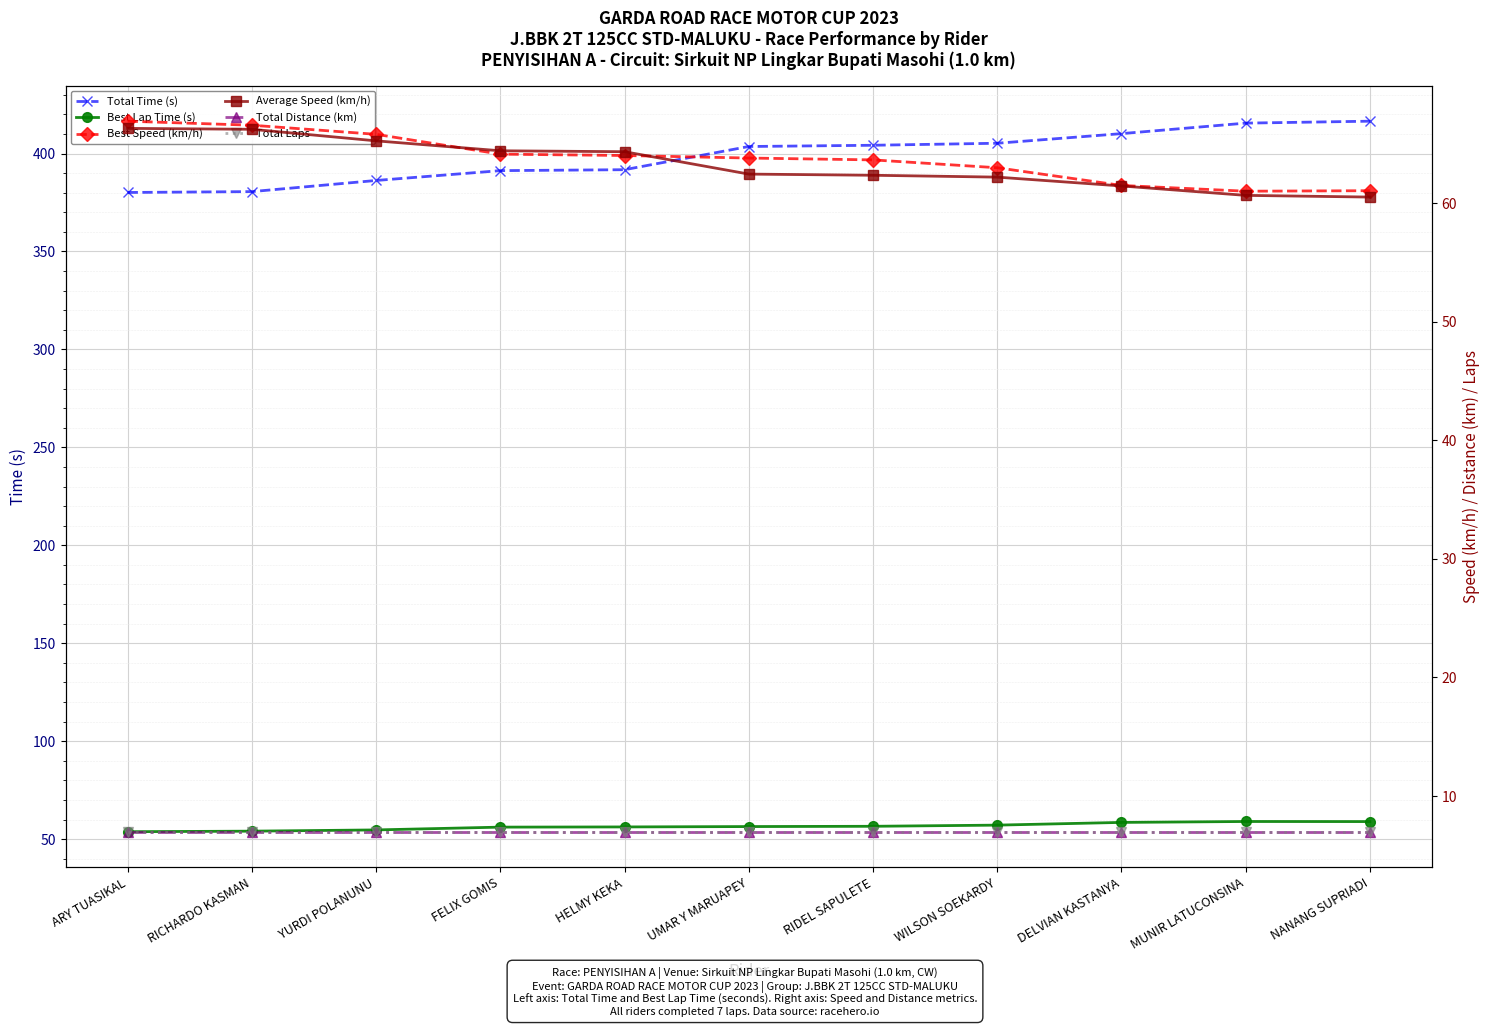

Reading left to right, list all the values displayed in this chart.

Total Time (s): ARY TUASIKAL=380.1	RICHARDO KASMAN=380.6	YURDI POLANUNU=386.2	FELIX GOMIS=391.3	HELMY KEKA=391.7	UMAR Y MARUAPEY=403.6	RIDEL SAPULETE=404.2	WILSON SOEKARDY=405.2	DELVIAN KASTANYA=410.2	MUNIR LATUCONSINA=415.5	NANANG SUPRIADI=416.5
Best Lap Time (s): ARY TUASIKAL=53.8	RICHARDO KASMAN=54.1	YURDI POLANUNU=54.7	FELIX GOMIS=56.1	HELMY KEKA=56.2	UMAR Y MARUAPEY=56.4	RIDEL SAPULETE=56.6	WILSON SOEKARDY=57.2	DELVIAN KASTANYA=58.6	MUNIR LATUCONSINA=59.0	NANANG SUPRIADI=59.0
Best Speed (km/h): ARY TUASIKAL=66.9	RICHARDO KASMAN=66.6	YURDI POLANUNU=65.8	FELIX GOMIS=64.1	HELMY KEKA=64.0	UMAR Y MARUAPEY=63.8	RIDEL SAPULETE=63.6	WILSON SOEKARDY=63.0	DELVIAN KASTANYA=61.5	MUNIR LATUCONSINA=61.0	NANANG SUPRIADI=61.0
Average Speed (km/h): ARY TUASIKAL=66.3	RICHARDO KASMAN=66.2	YURDI POLANUNU=65.2	FELIX GOMIS=64.4	HELMY KEKA=64.3	UMAR Y MARUAPEY=62.4	RIDEL SAPULETE=62.3	WILSON SOEKARDY=62.2	DELVIAN KASTANYA=61.4	MUNIR LATUCONSINA=60.6	NANANG SUPRIADI=60.5
Total Distance (km): ARY TUASIKAL=7.0	RICHARDO KASMAN=7.0	YURDI POLANUNU=7.0	FELIX GOMIS=7.0	HELMY KEKA=7.0	UMAR Y MARUAPEY=7.0	RIDEL SAPULETE=7.0	WILSON SOEKARDY=7.0	DELVIAN KASTANYA=7.0	MUNIR LATUCONSINA=7.0	NANANG SUPRIADI=7.0
Total Laps: ARY TUASIKAL=7.0	RICHARDO KASMAN=7.0	YURDI POLANUNU=7.0	FELIX GOMIS=7.0	HELMY KEKA=7.0	UMAR Y MARUAPEY=7.0	RIDEL SAPULETE=7.0	WILSON SOEKARDY=7.0	DELVIAN KASTANYA=7.0	MUNIR LATUCONSINA=7.0	NANANG SUPRIADI=7.0